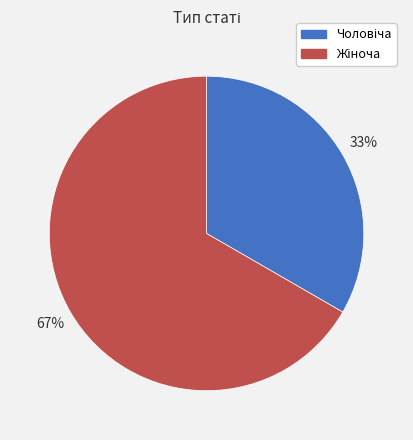

Is there a majority slice in this chart?

Yes